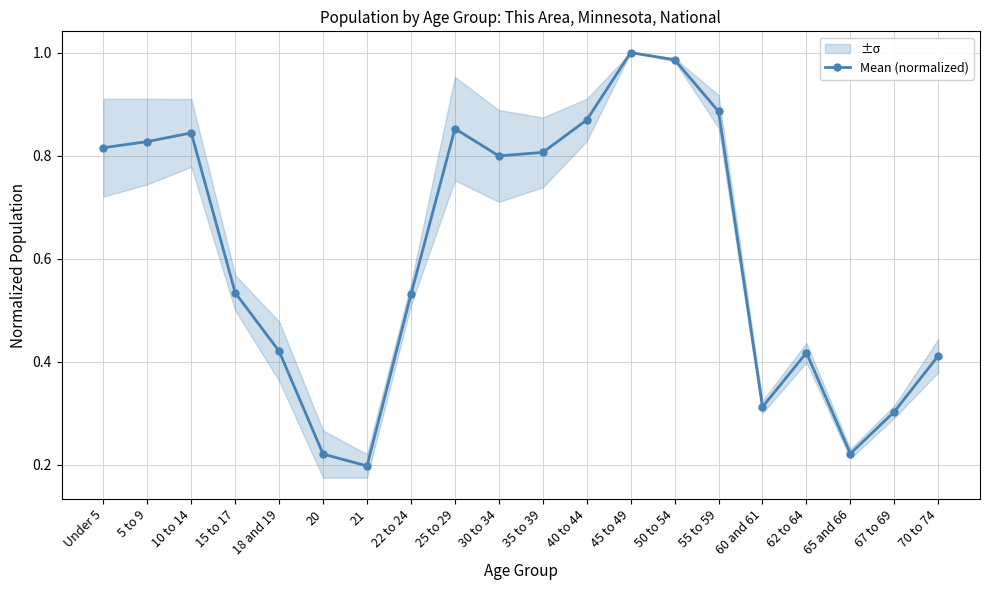

The value at 65 and 66 is 0.2. True or false?

True